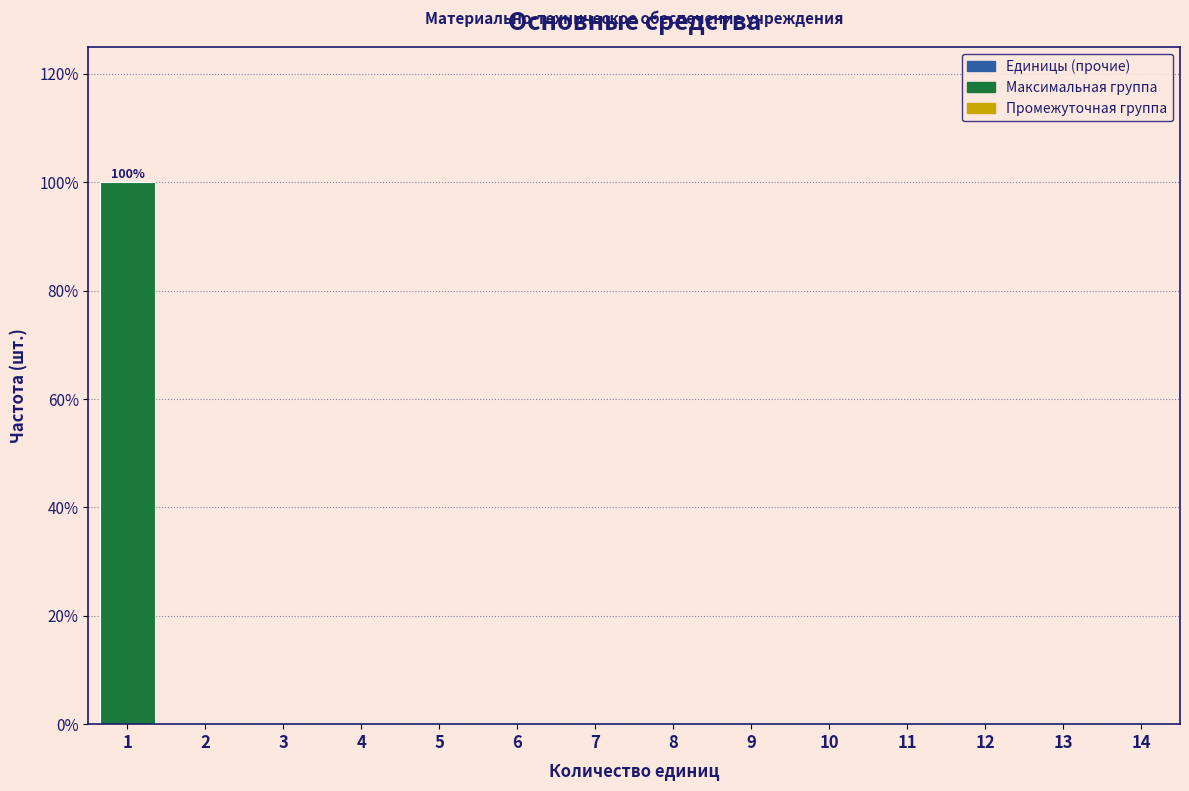

Reading left to right, what are all the values shown in this chart?

1=100	2=0	3=0	4=0	5=0	6=0	7=0	8=0	9=0	10=0	11=0	12=0	13=0	14=0